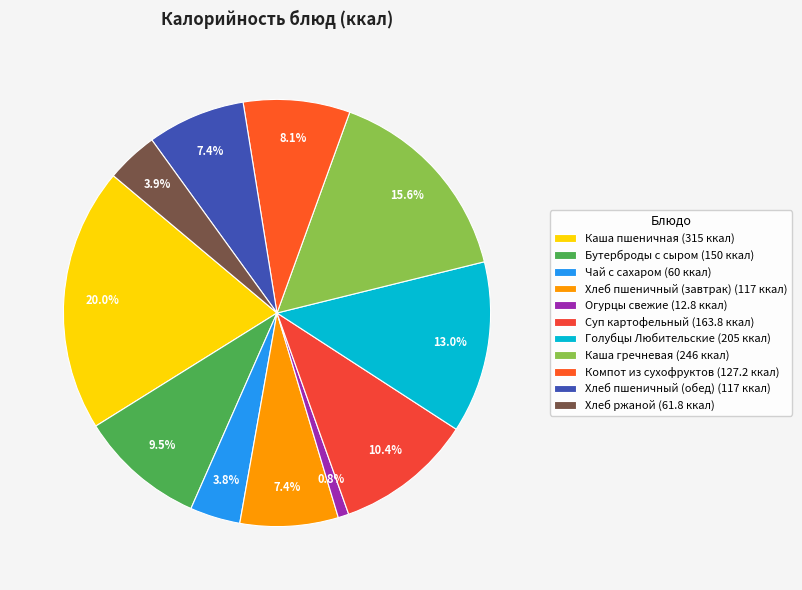

Combined, what portion of the pie is Бутерброды с сыром and Огурцы свежие?

10.3%